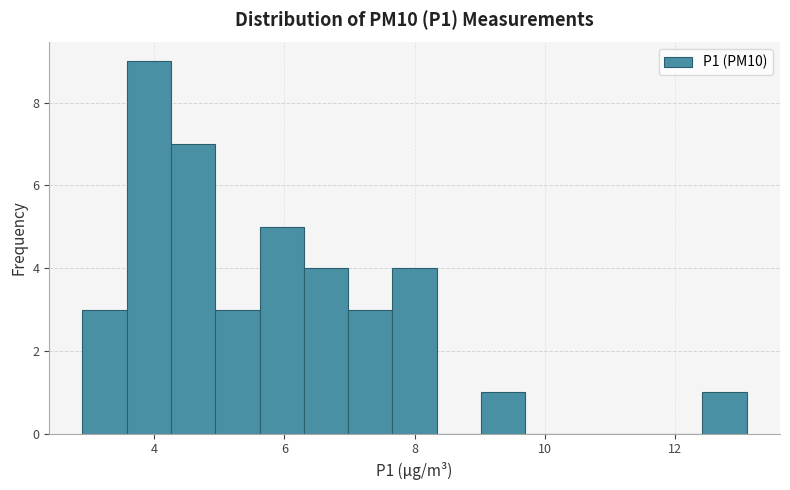

Around what value on the x-axis is the tallest bar? Give the approximate position of its centre, as read against the axis.

4.0